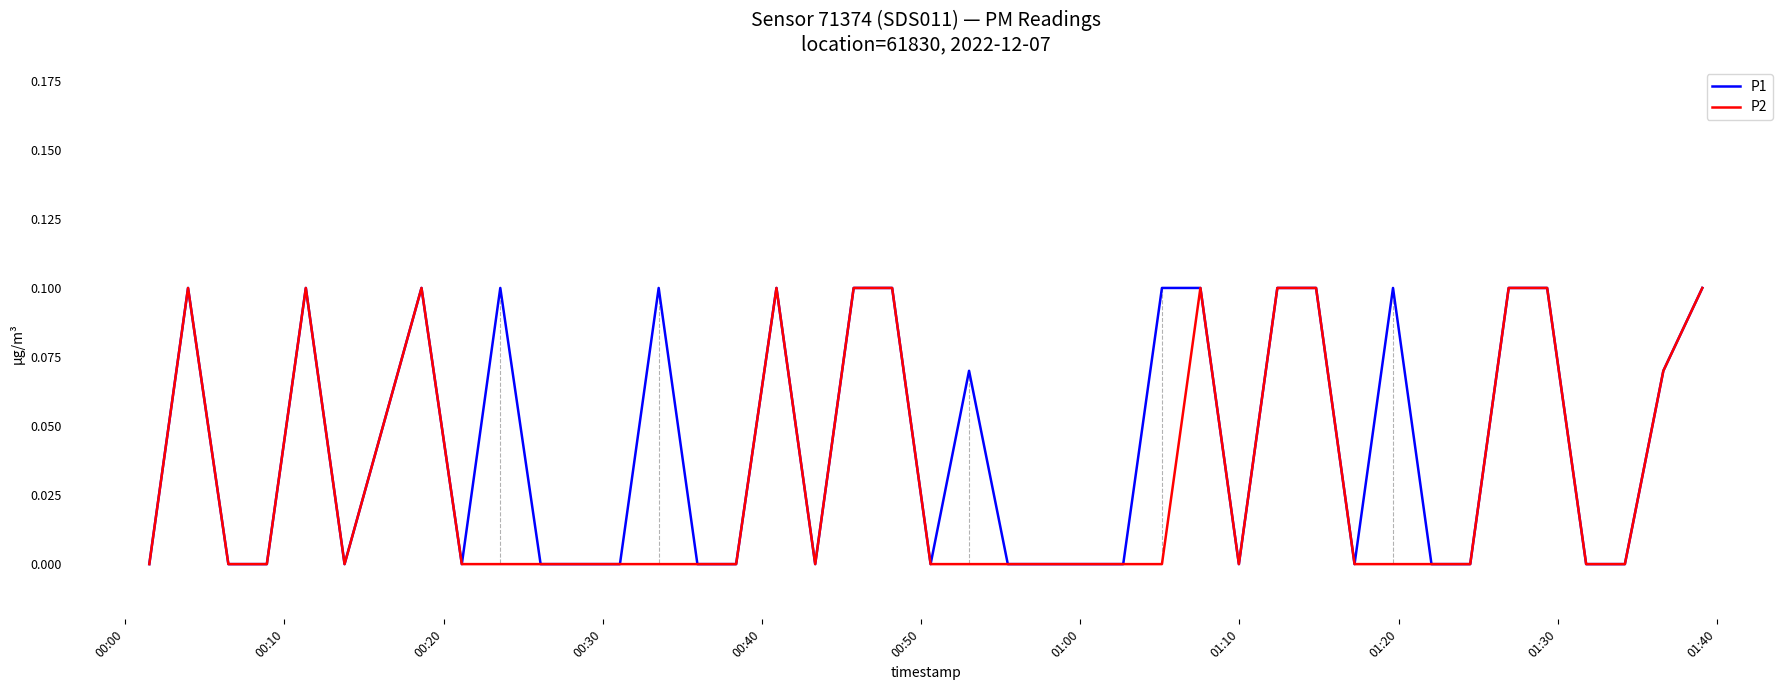

True or false: P1 and P2 cross at least once.

False